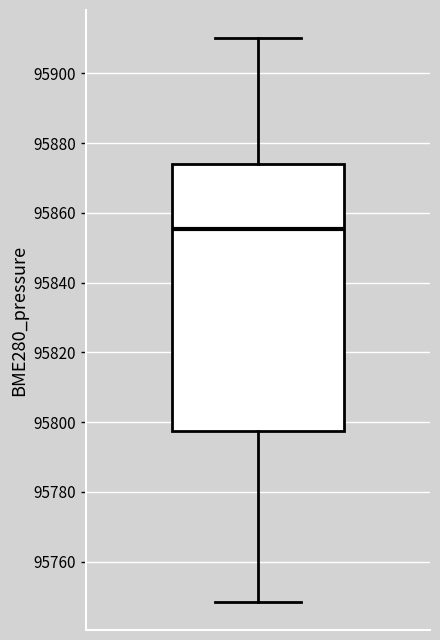

Read this box plot against the y-axis: the position of the median line, the range covered by the box, and the ends of both whiskers. The values are not printed on the chart, so give them approximately, as read against the axis.

median 95856, box 95798 to 95874, whiskers 95748 to 95910